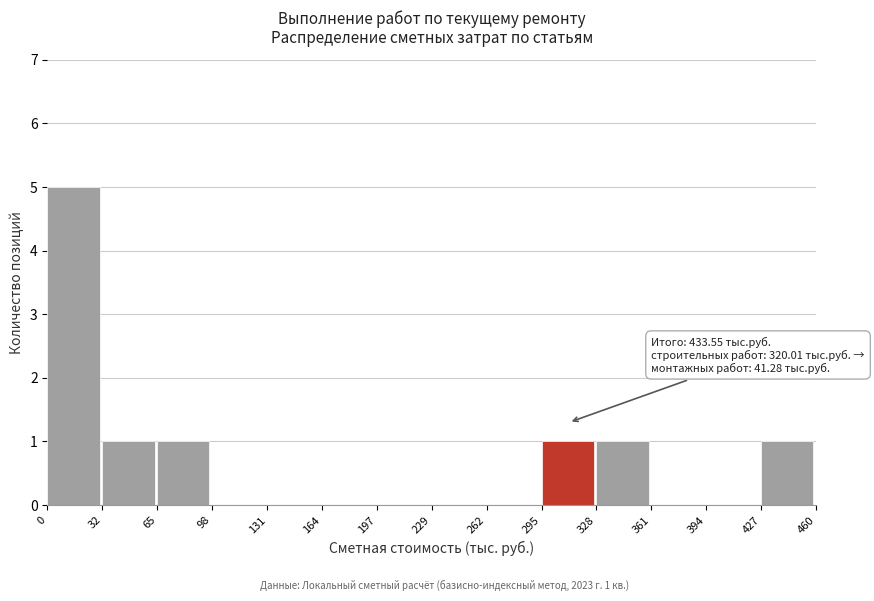

Over which range of the x-axis is the bar tallest?

0 to 32